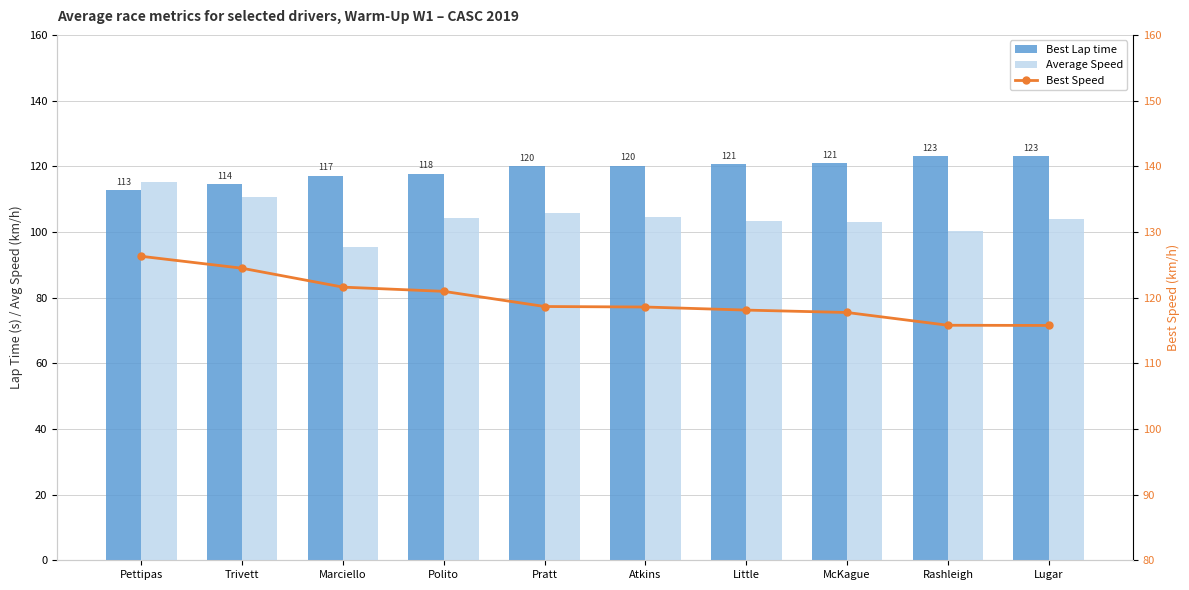

How many data points in Average Speed are less than 104?

5